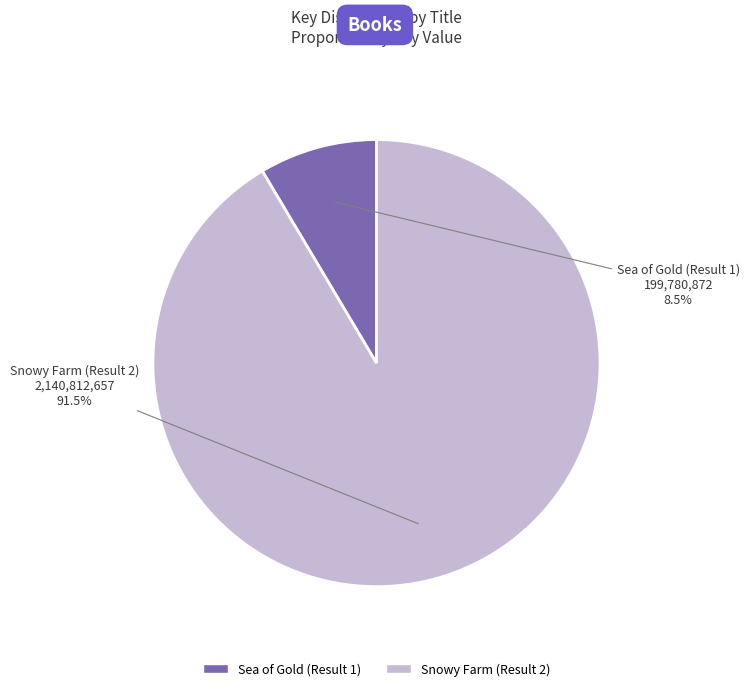

How many segments does this pie chart have?

2